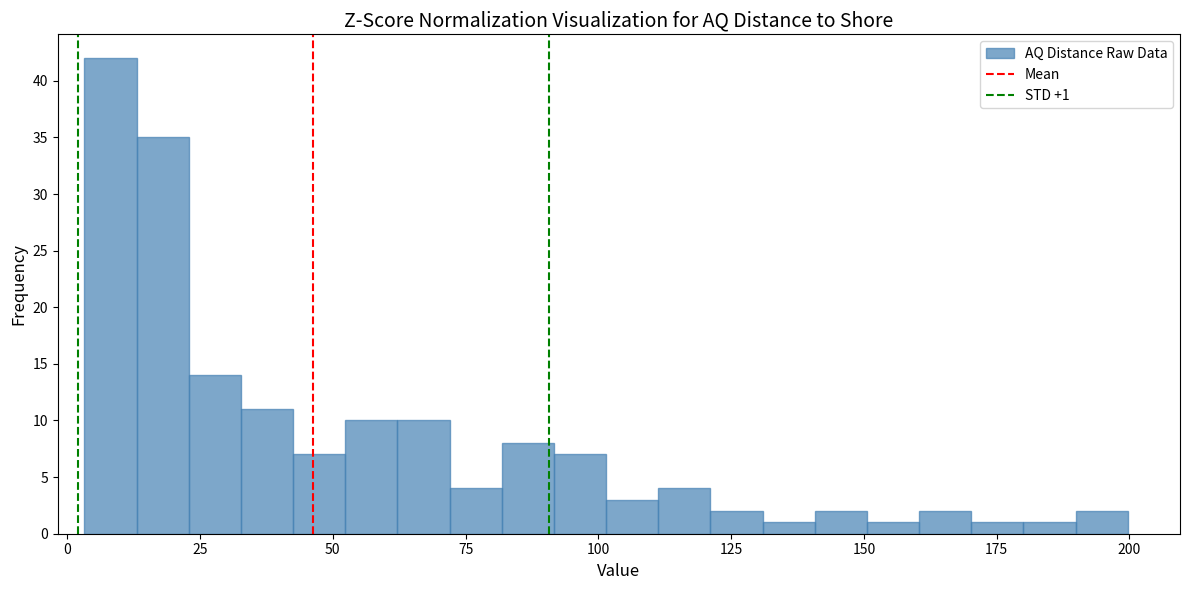

Read against the x-axis, roughly where is the centre of the tallest bar?

10